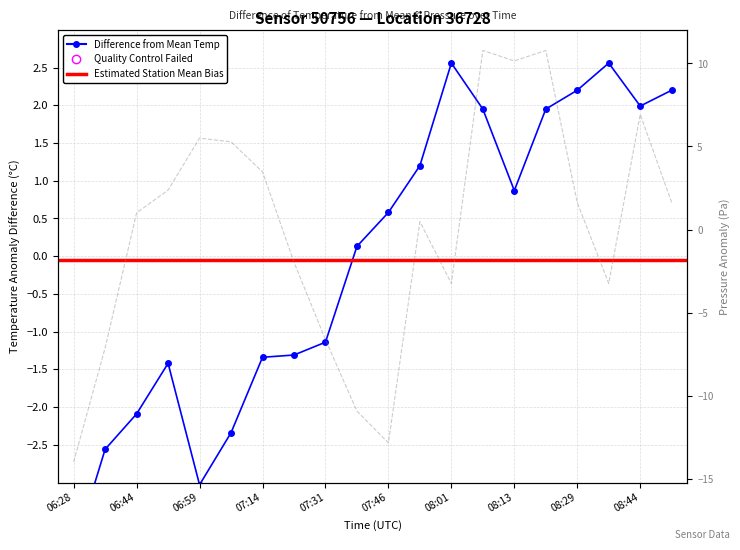

Which series reaches the maximum Y coordinate?

pressure